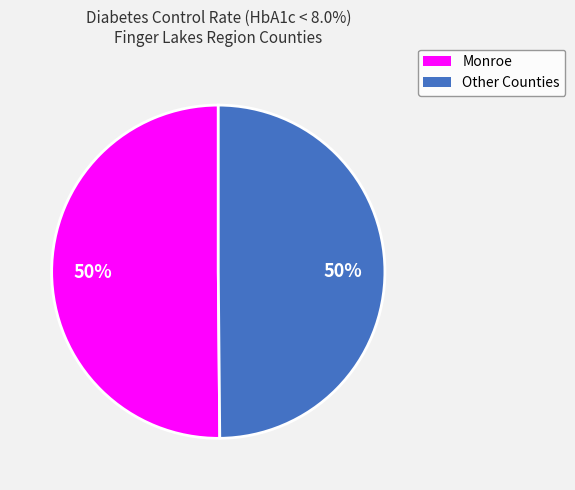

Count the number of slices in the pie.

2